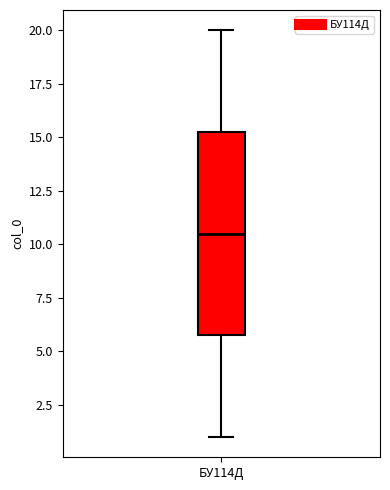

Where does the median line of the box for БУ114Д sit on the y-axis? The values are not printed on the chart, so give them approximately, as read against the axis.

10.5